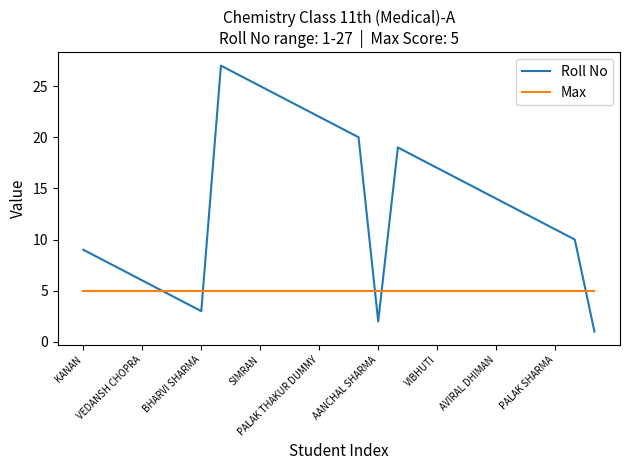

Which series has the largest total across all categories?

Roll No